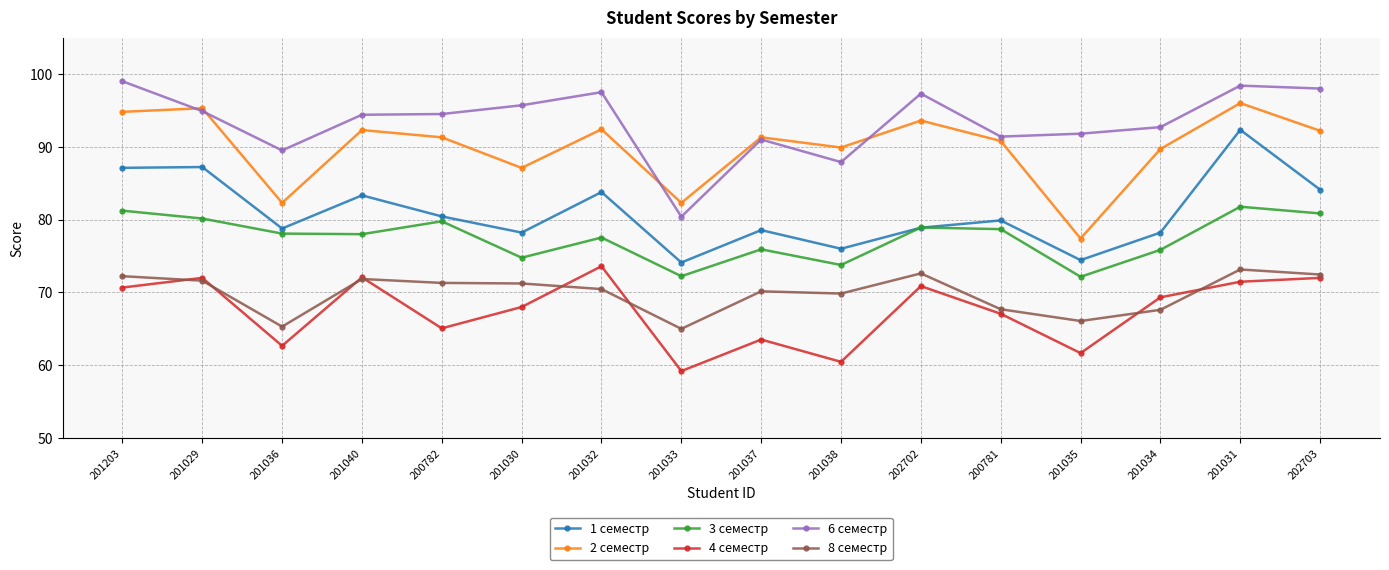

Where does the 6 семестр series first go above 94?

201203